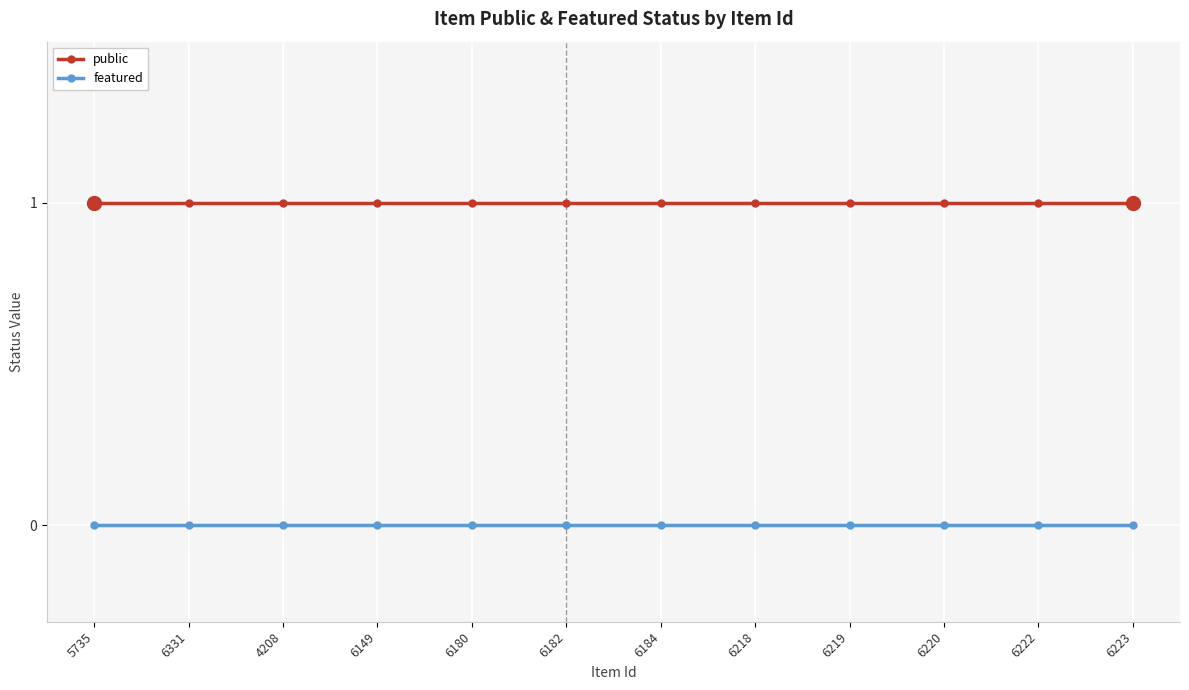

True or false: featured and public intersect in this chart.

False